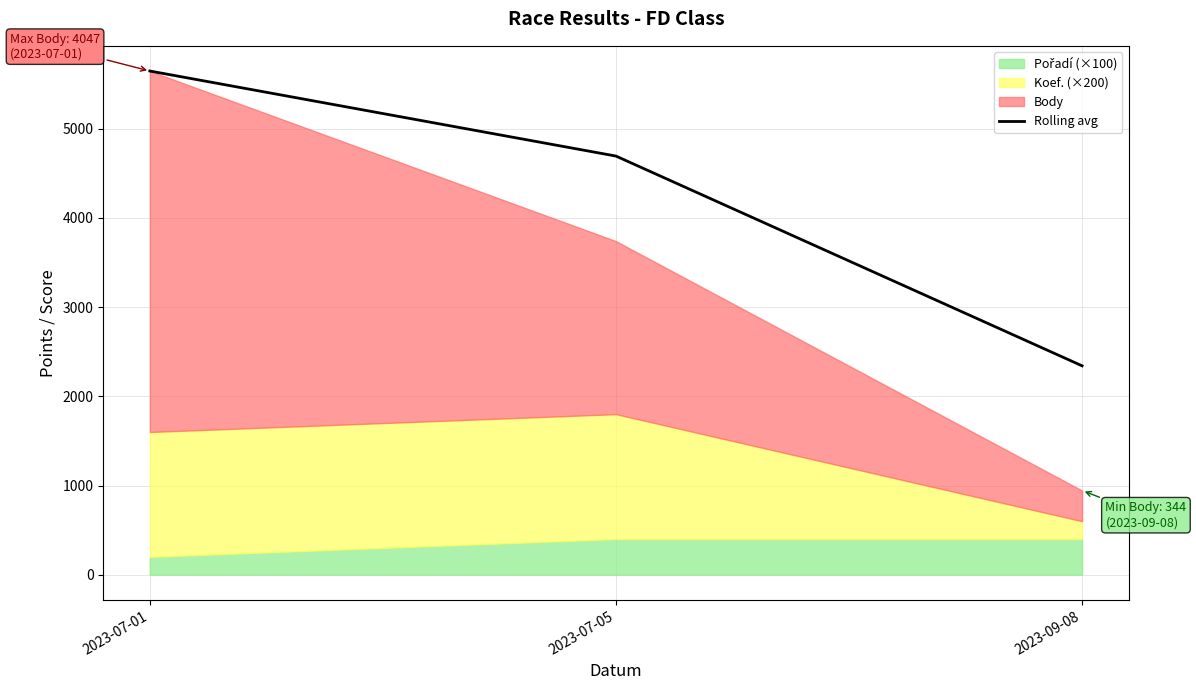

What position from the left is 2023-09-08?

3